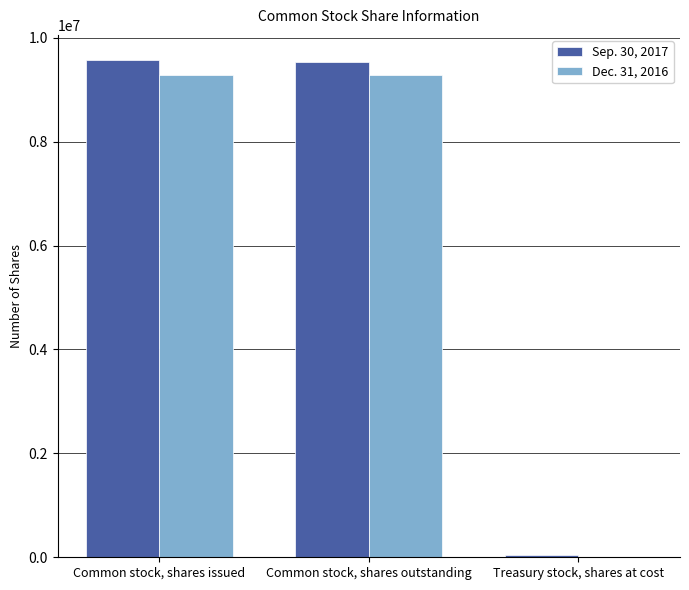

What is the total value across all series at Common stock, shares issued?

18852592